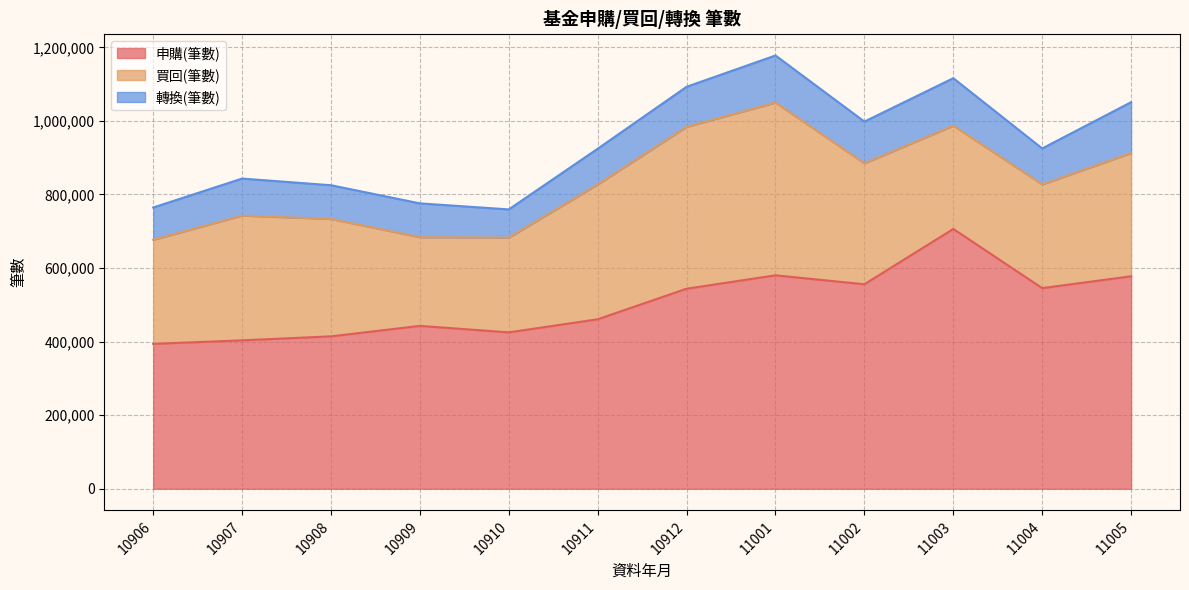

What is the minimum value for 轉換(筆數)?

76715